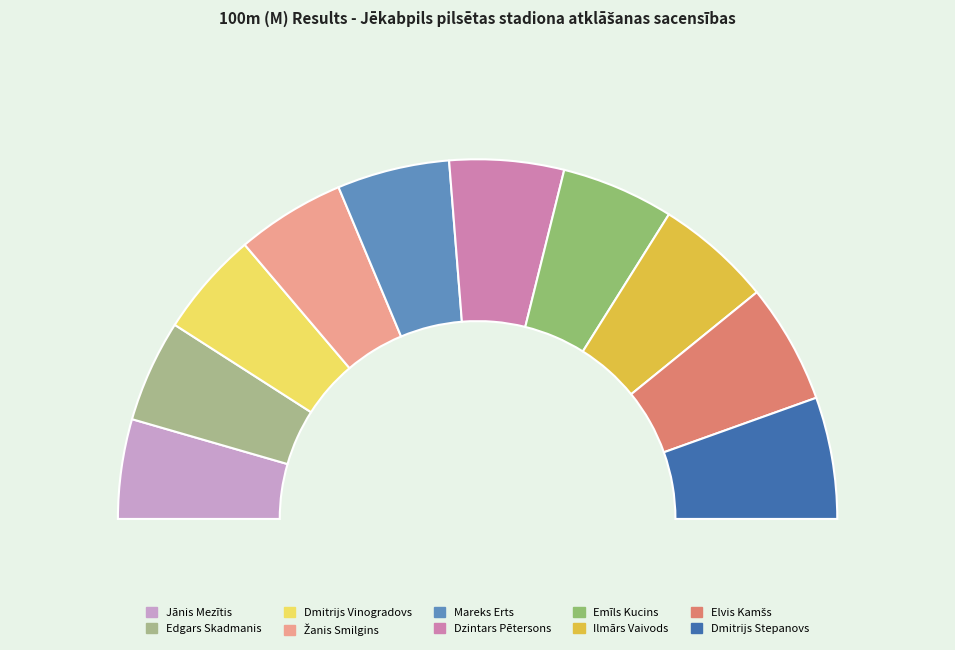

What is the largest slice in the pie chart?

Dmitrijs Stepanovs